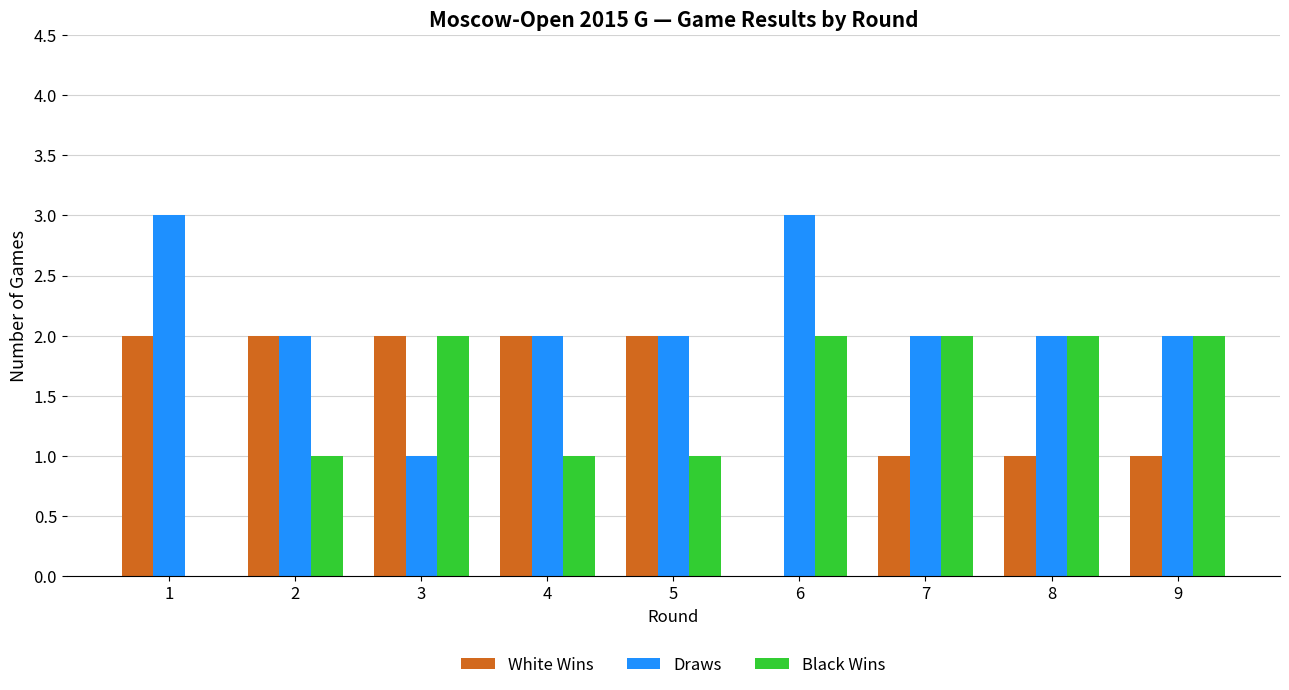

Reading left to right, what are all the values shown in this chart?

White Wins: 2	2	2	2	2	0	1	1	1
Draws: 3	2	1	2	2	3	2	2	2
Black Wins: 0	1	2	1	1	2	2	2	2